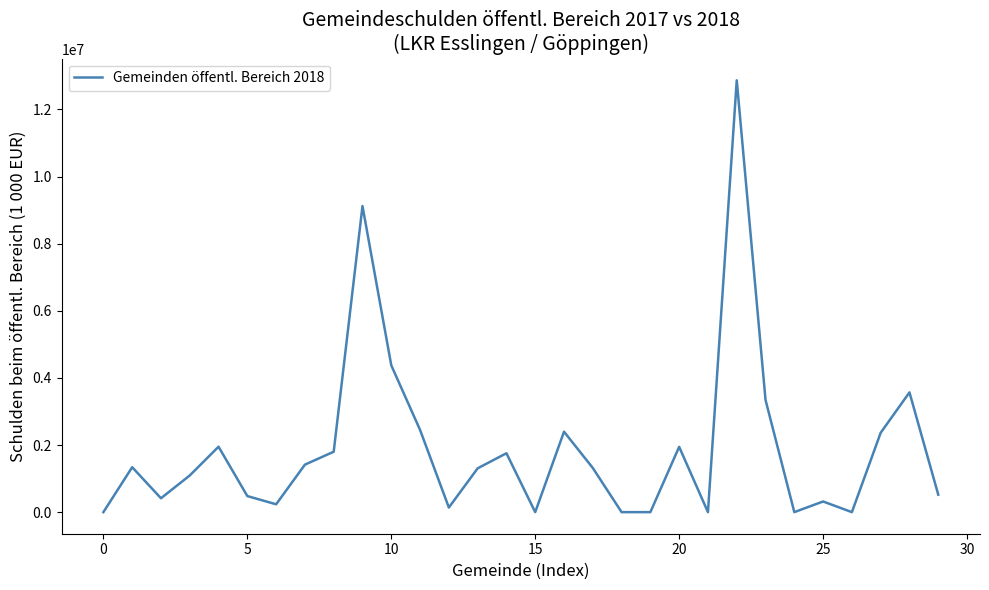

What is the greatest value displayed?

12867945